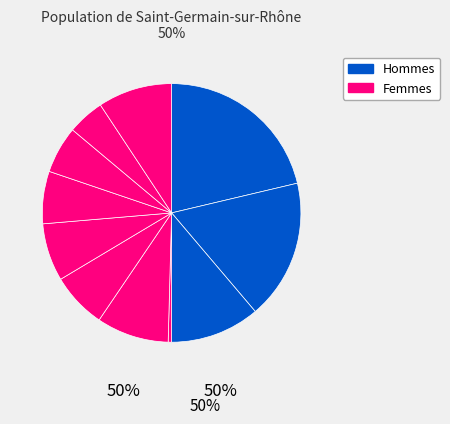

Count the number of slices in the pie.

11